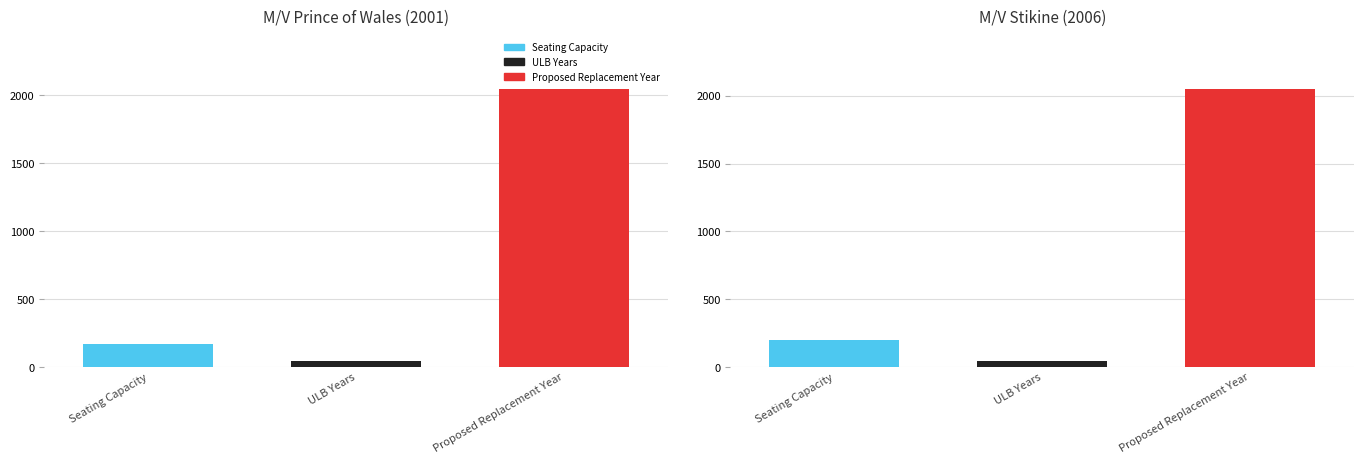

How many data points in Seating Capacity are less than 200?

1